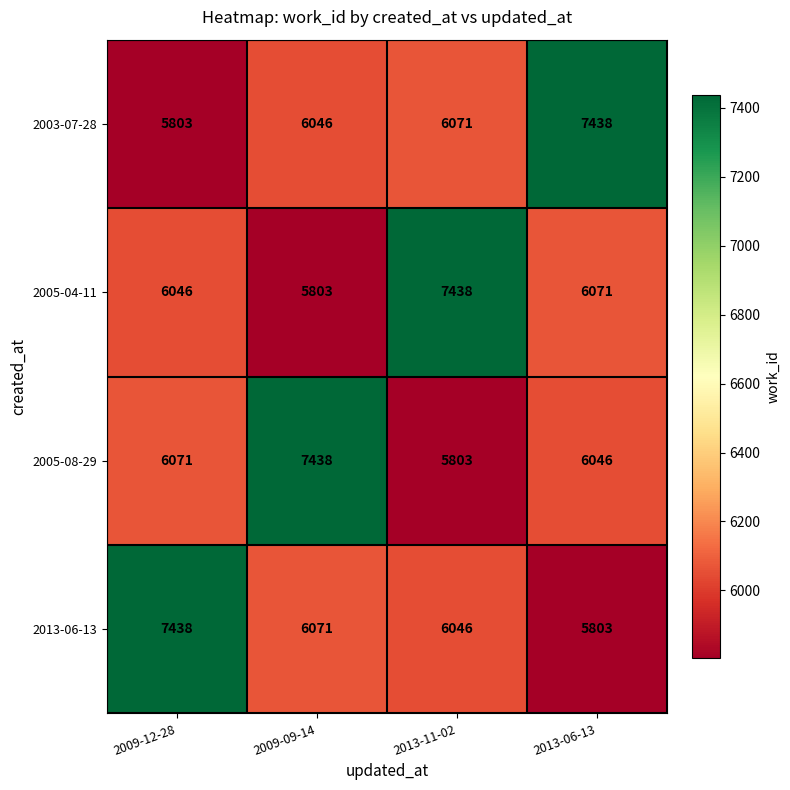

At 2013-11-02, list the series in order from smallest to largest.

2005-08-29, 2013-06-13, 2003-07-28, 2005-04-11